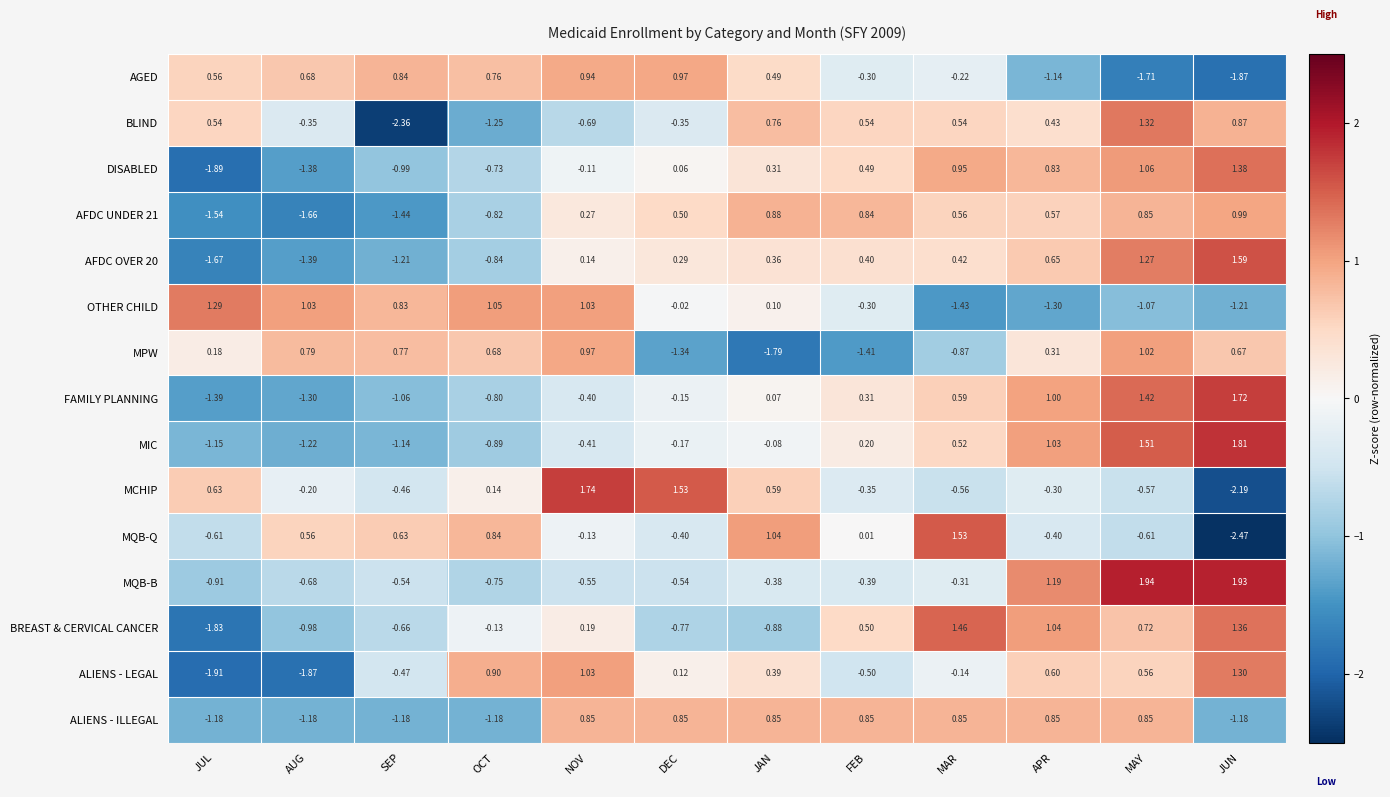

Which category has the highest value in the MPW series?

MAY